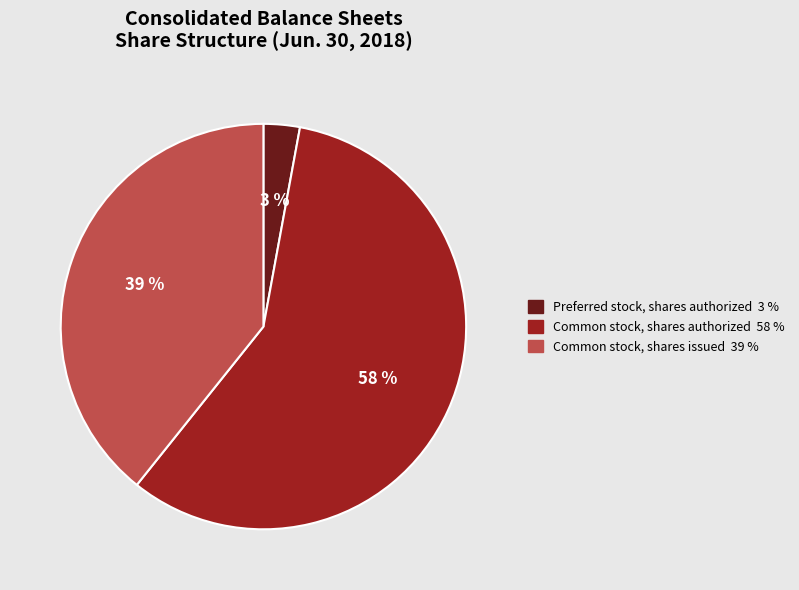

What is the ratio of the value at Preferred stock, shares authorized to the value at Common stock, shares authorized?

0.1